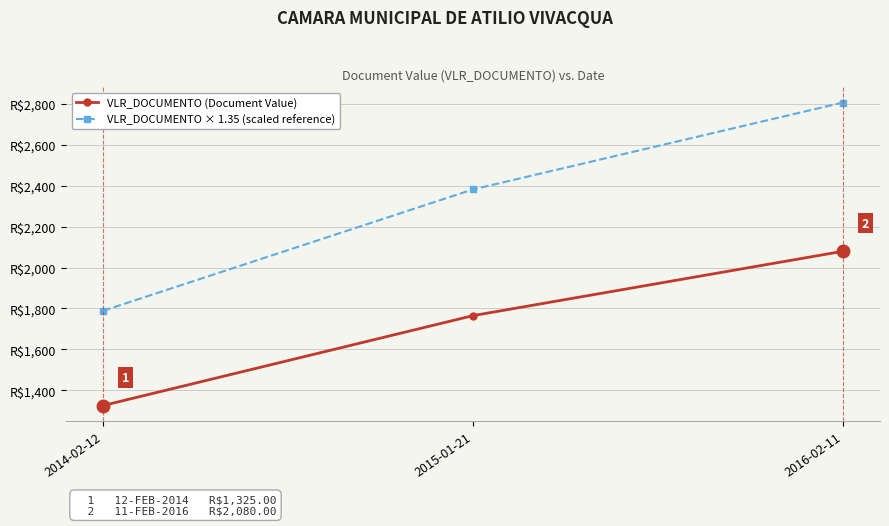

What are all the series names shown in the legend?

VLR_DOCUMENTO (Document Value), VLR_DOCUMENTO × 1.35 (scaled reference)